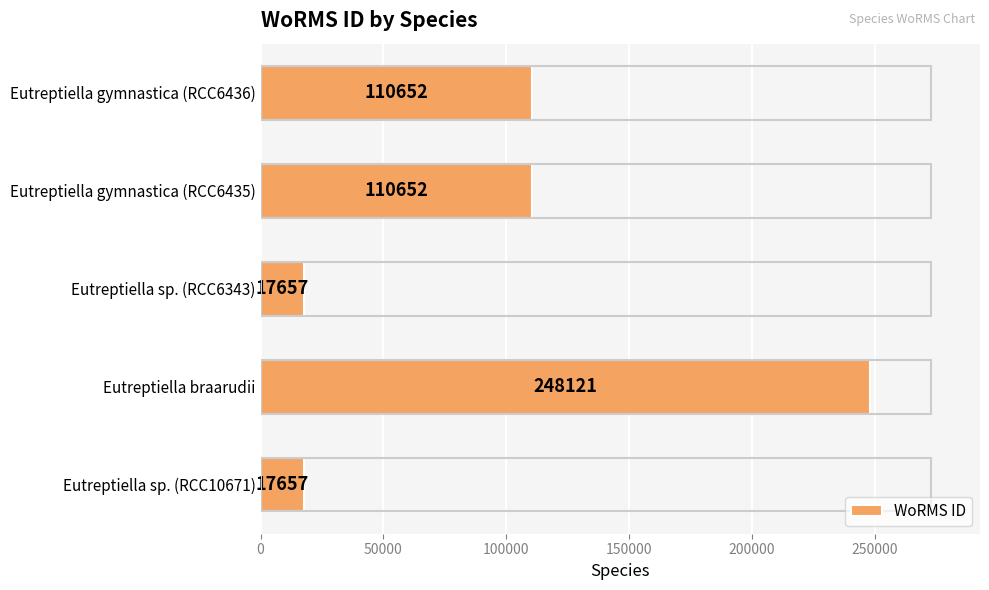

What is the greatest value displayed?

248121